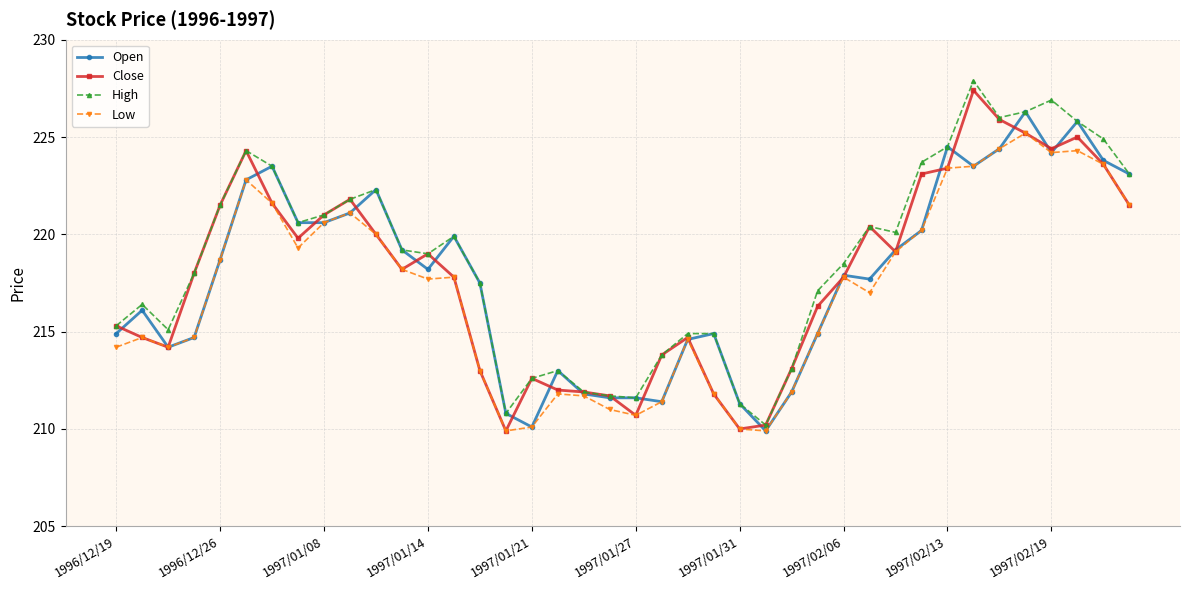

What is the greatest value displayed?

227.9